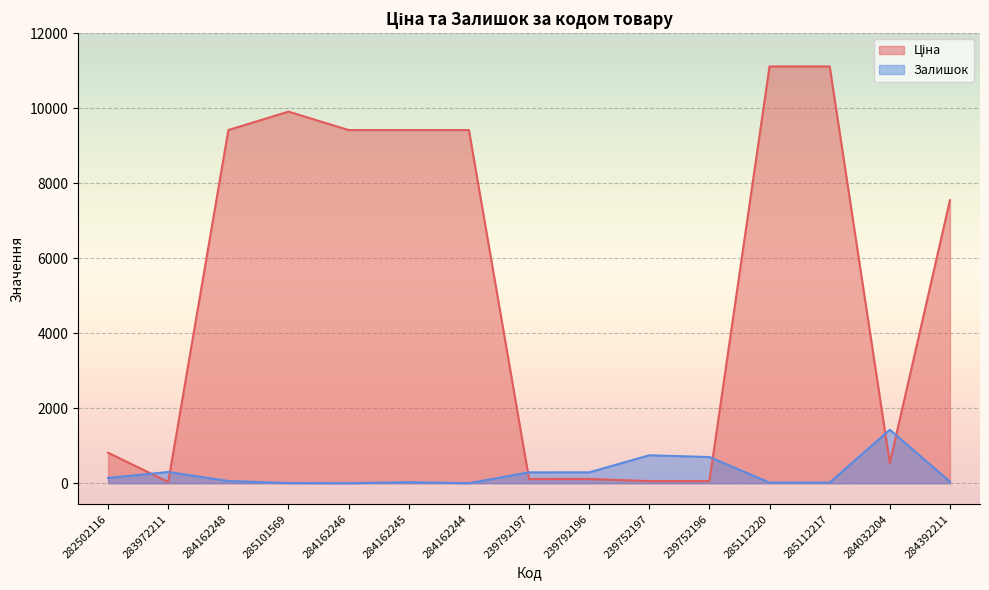

What is the label of the 8th point from the left?

239792197